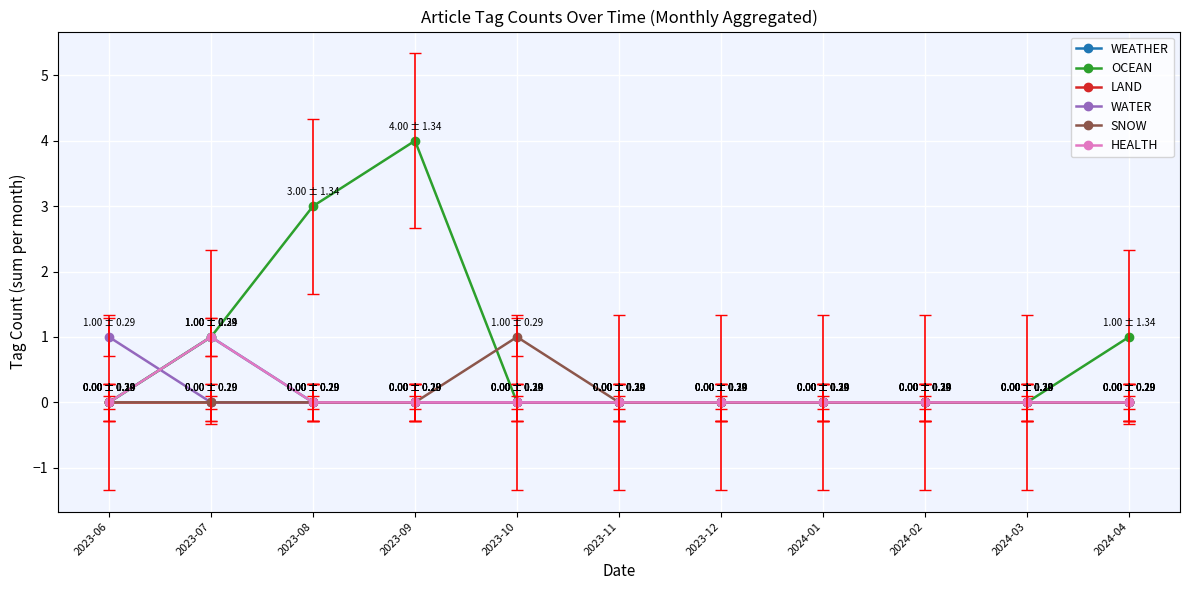

True or false: HEALTH and LAND intersect in this chart.

False